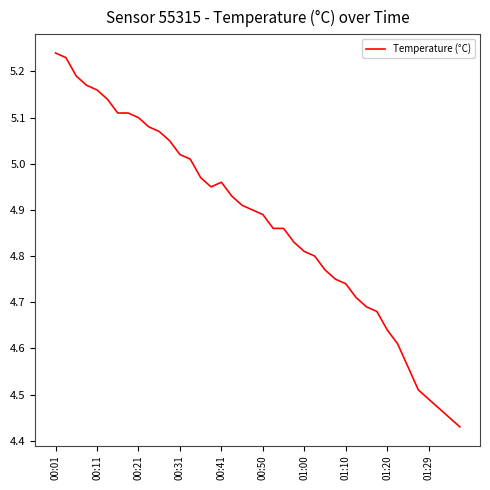

Reading left to right, extract all data points from this chart.

5.2	5.2	5.2	5.2	5.2	5.1	5.1	5.1	5.1	5.1	5.1	5.0	5.0	5.0	5.0	5.0	5.0	4.9	4.9	4.9	4.9	4.9	4.9	4.8	4.8	4.8	4.8	4.8	4.7	4.7	4.7	4.7	4.6	4.6	4.6	4.5	4.5	4.5	4.5	4.4